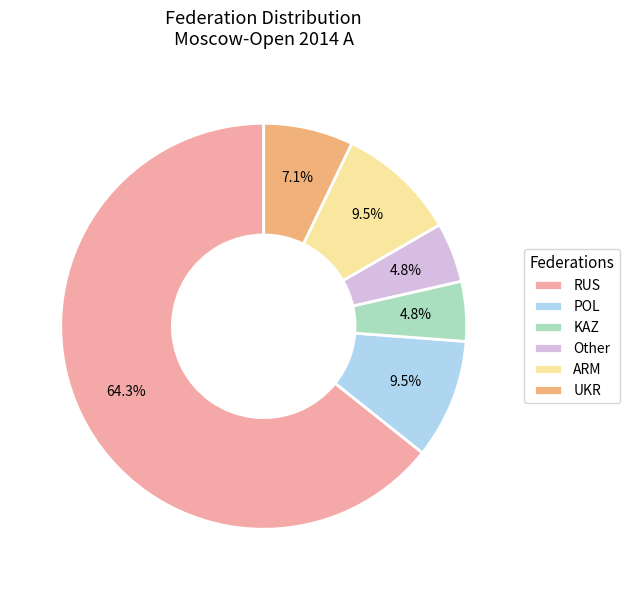

Is UKR the majority of the pie?

No